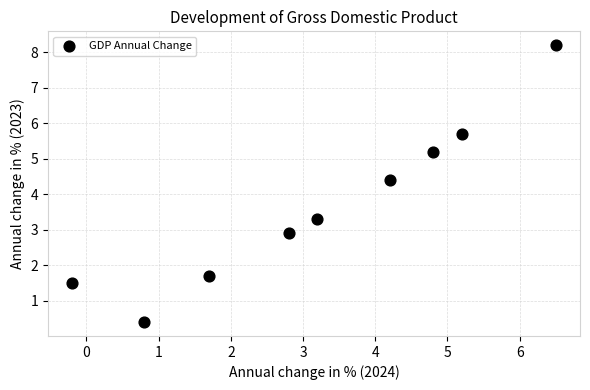

What Y value in the scatter plot is closest to 4?

4.4